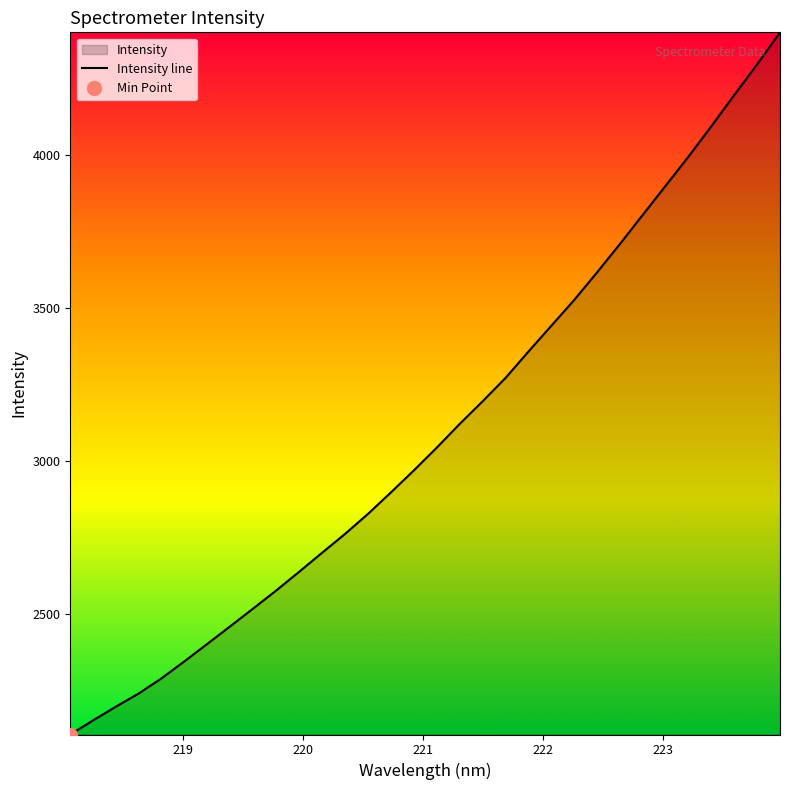

What is the maximum value for Intensity line?

4399.4